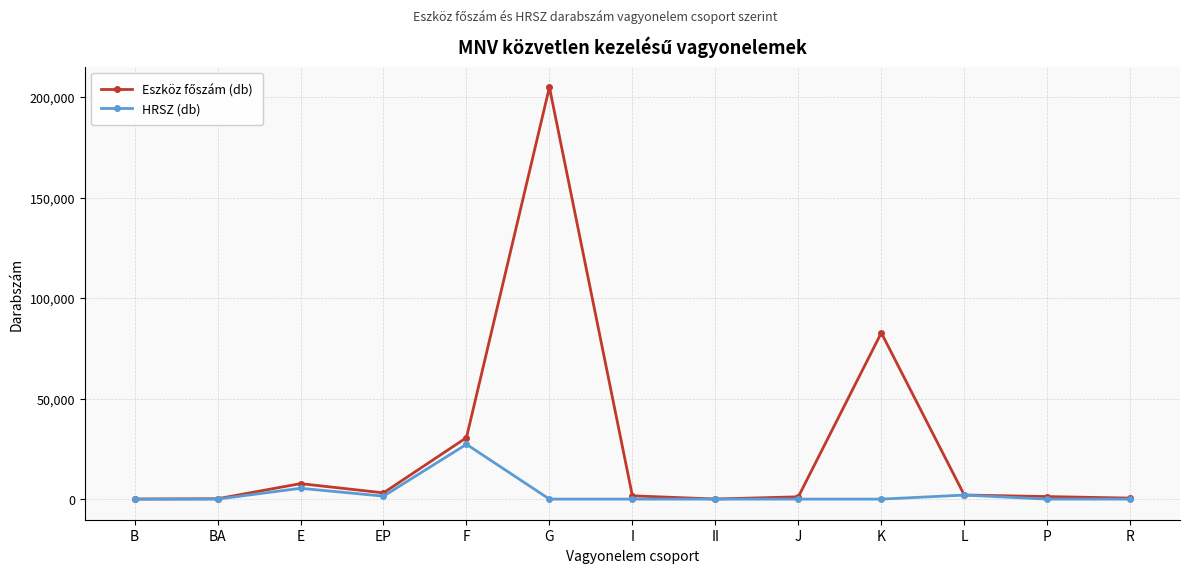

What is the difference between the maximum and minimum values in the HRSZ (db) series?

27267